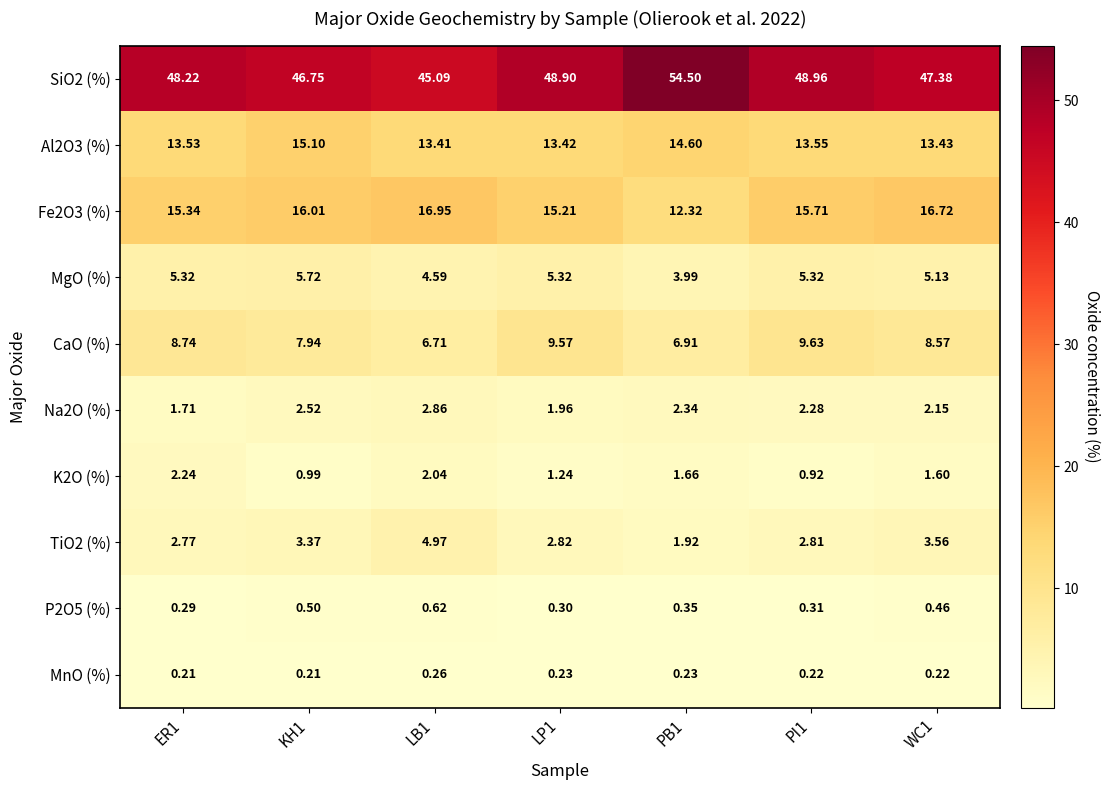

Is the value of Al2O3 (%) at LP1 greater than the value of MgO (%) at KH1?

Yes